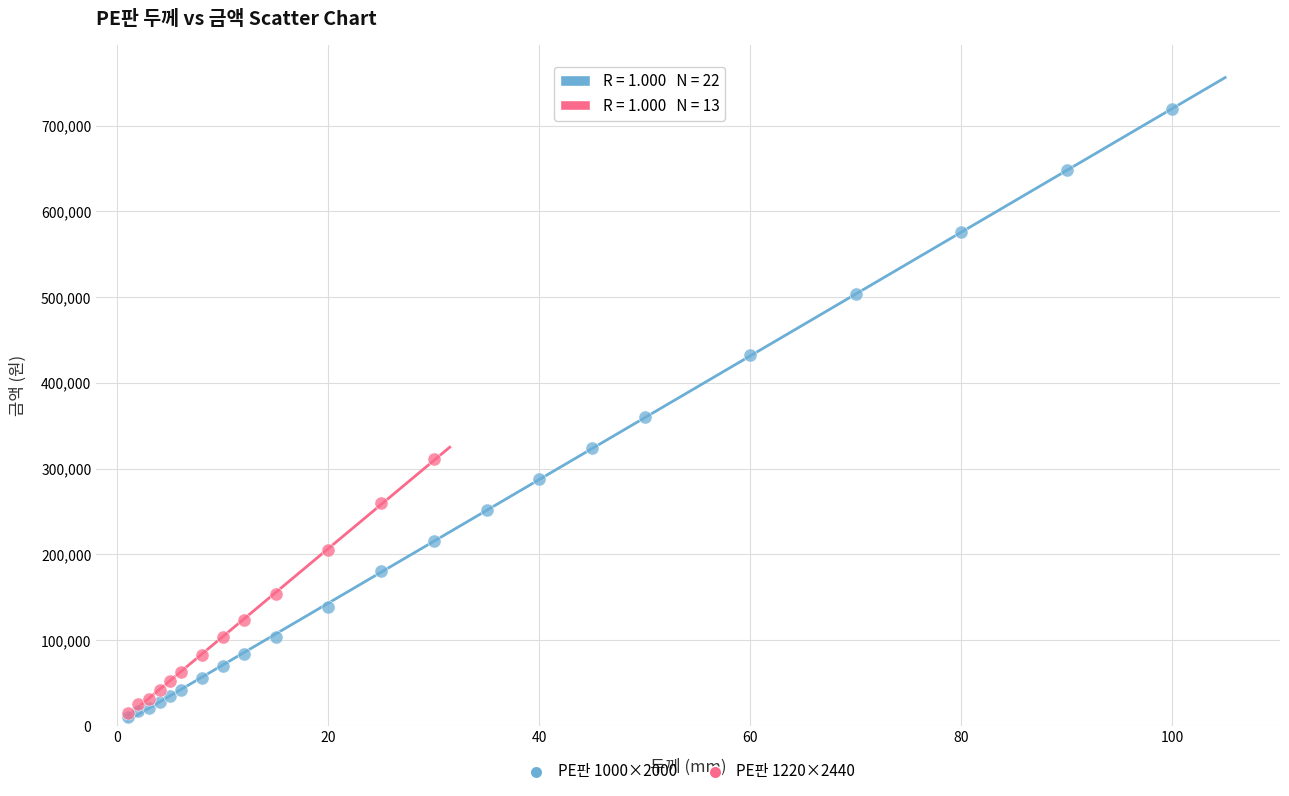

Which series has the largest Y range (max minus min)?

PE판 1000×2000